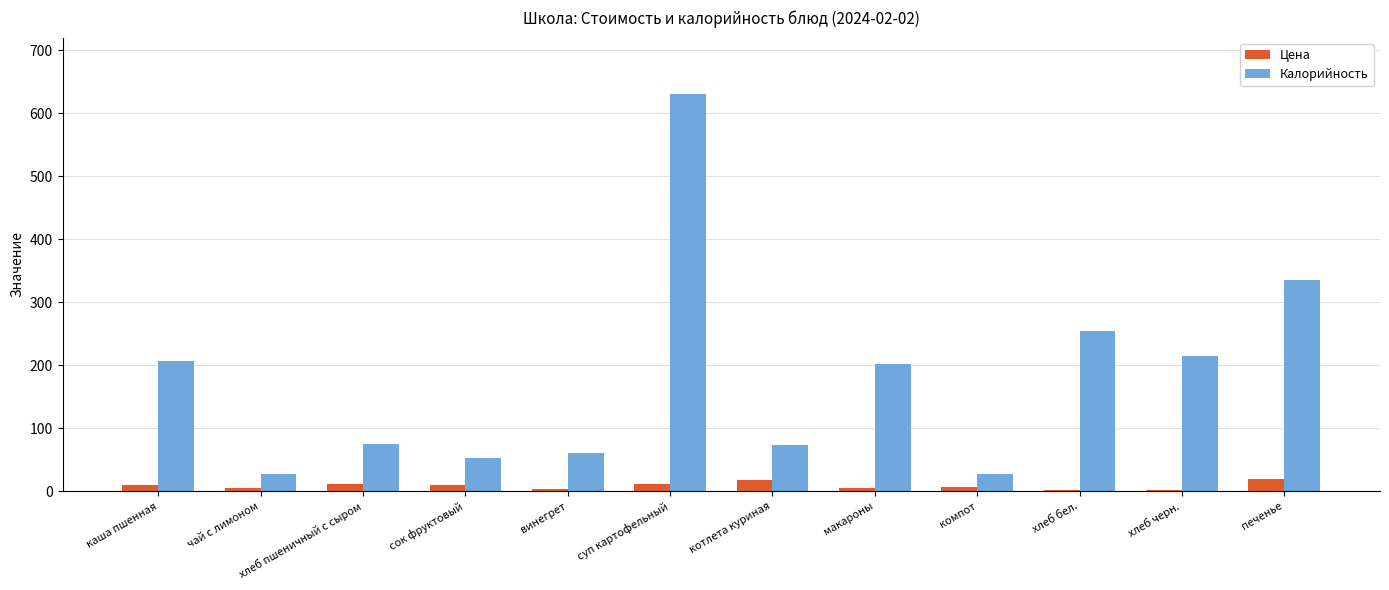

Which label corresponds to the largest value in the chart?

суп картофельный